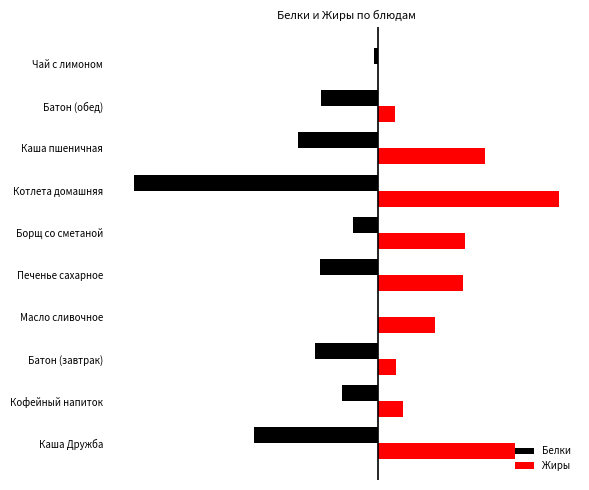

What are all the series names shown in the legend?

Белки, Жиры